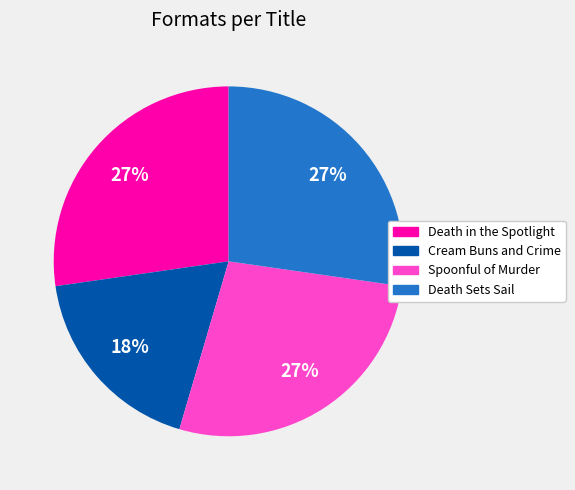

To the nearest percent, what is the difference between the largest and smallest slice percentages?

9%